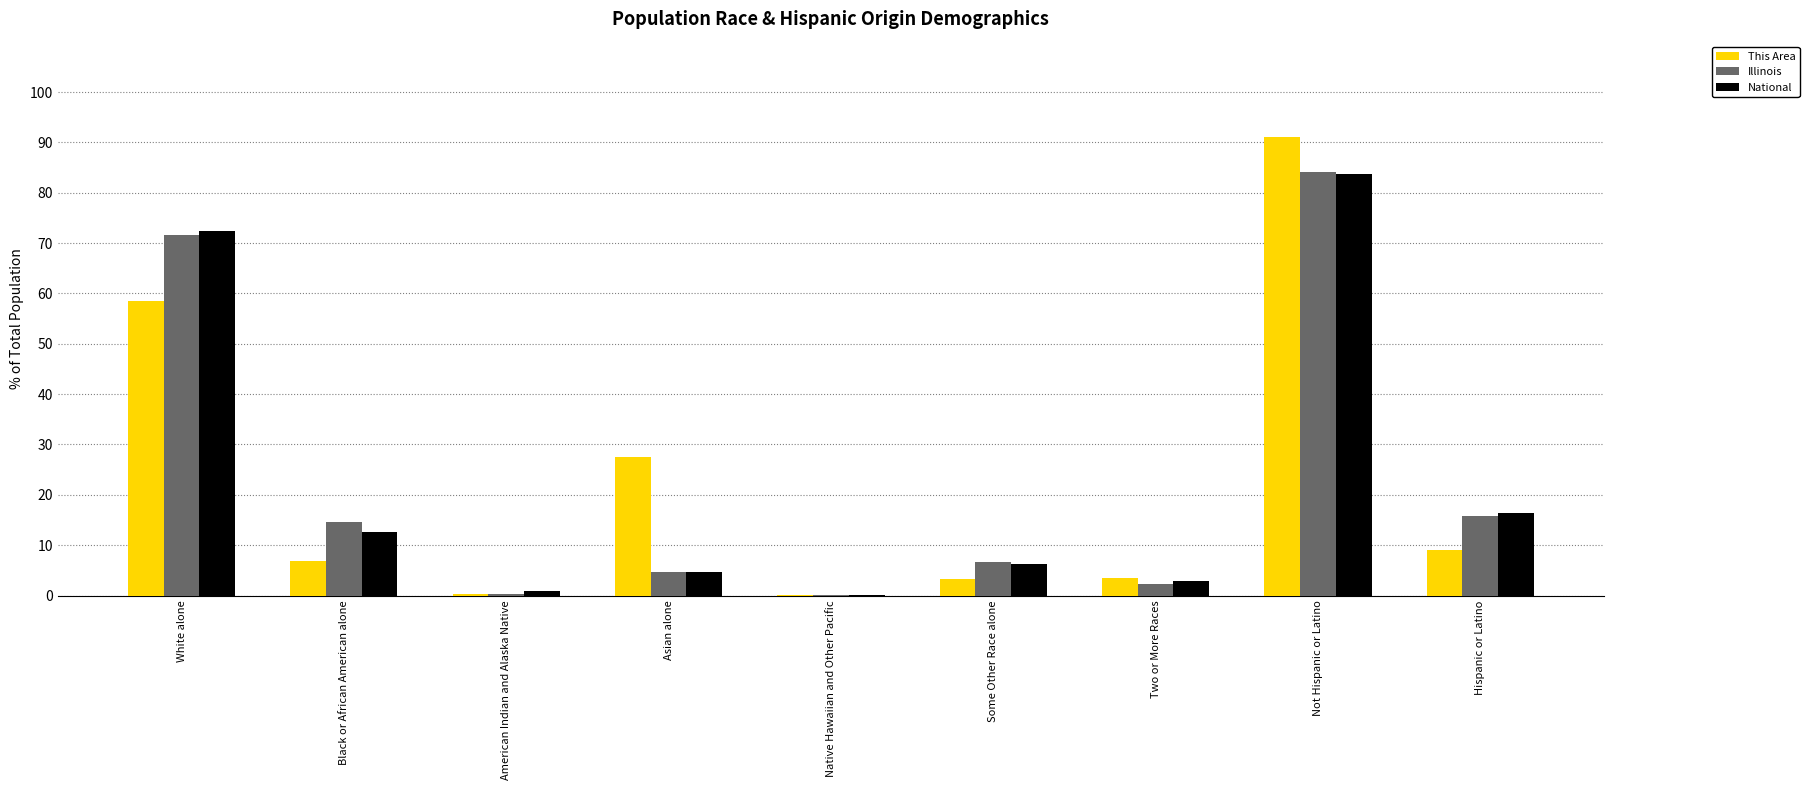

How many groups of bars are there?

9